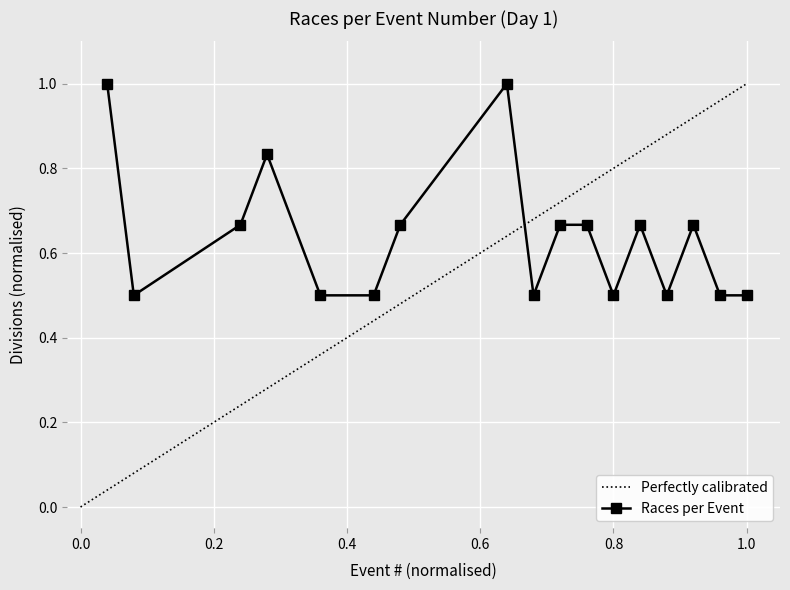

Reading left to right, what are all the values shown in this chart?

1=1.0	2=0.5	6=0.7	7=0.8	9=0.5	11=0.5	12=0.7	16=1.0	17=0.5	18=0.7	19=0.7	20=0.5	21=0.7	22=0.5	23=0.7	24=0.5	25=0.5